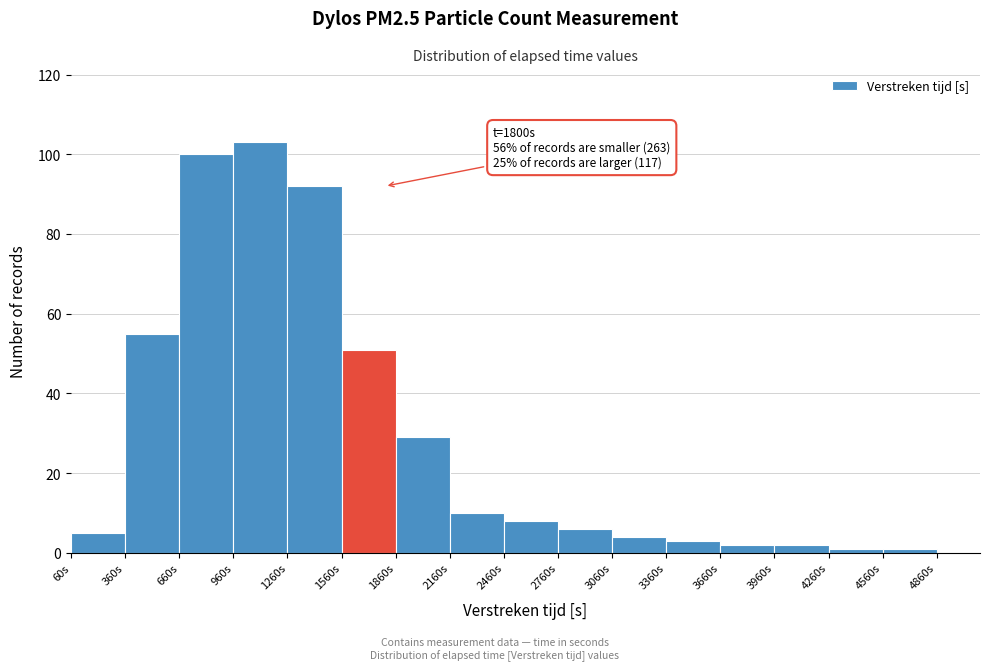

Which range on the x-axis has the tallest bar?

960 to 1260